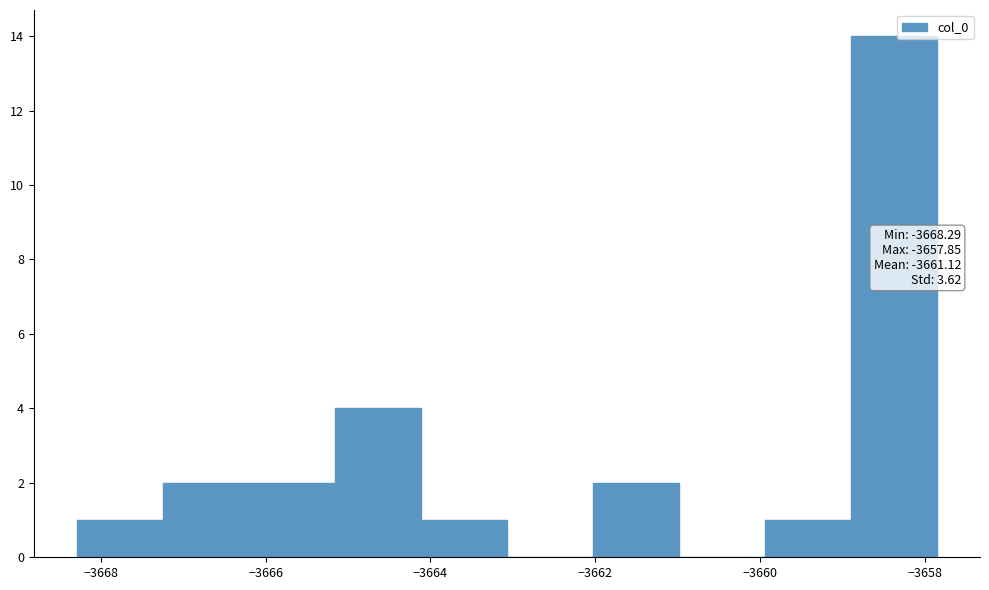

Over which range of the x-axis is the bar tallest?

-3658.8 to -3657.8